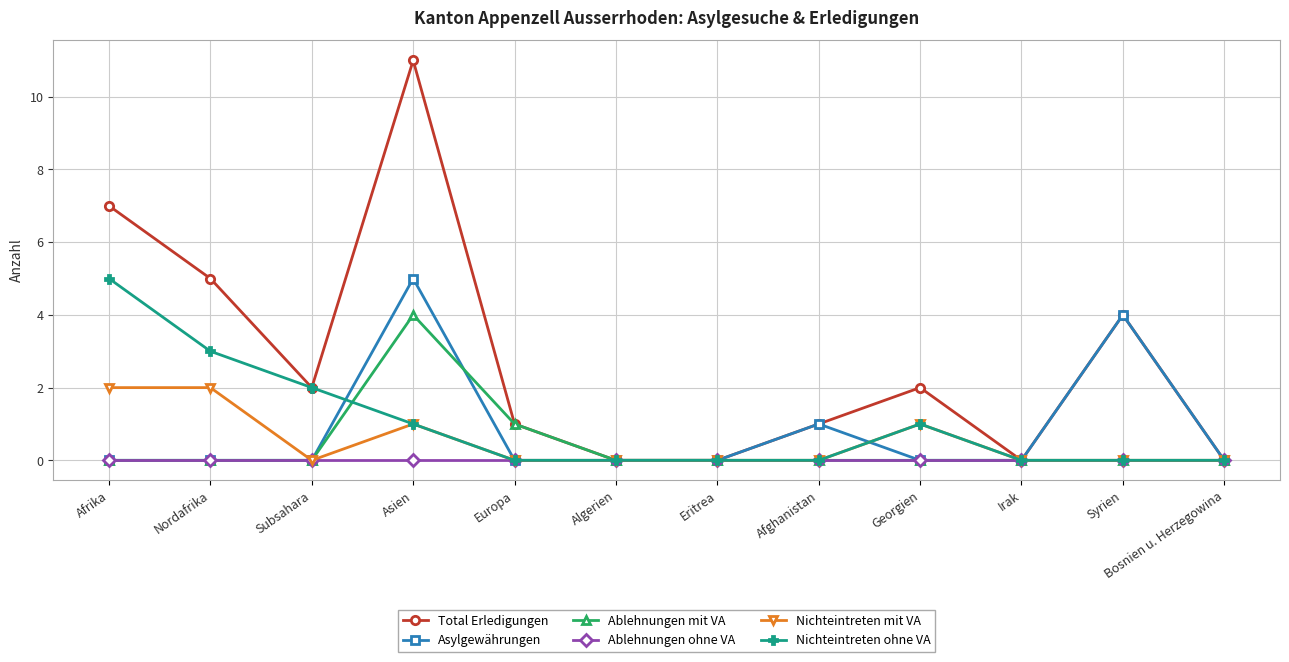

At which label does Ablehnungen mit VA reach its peak?

Asien